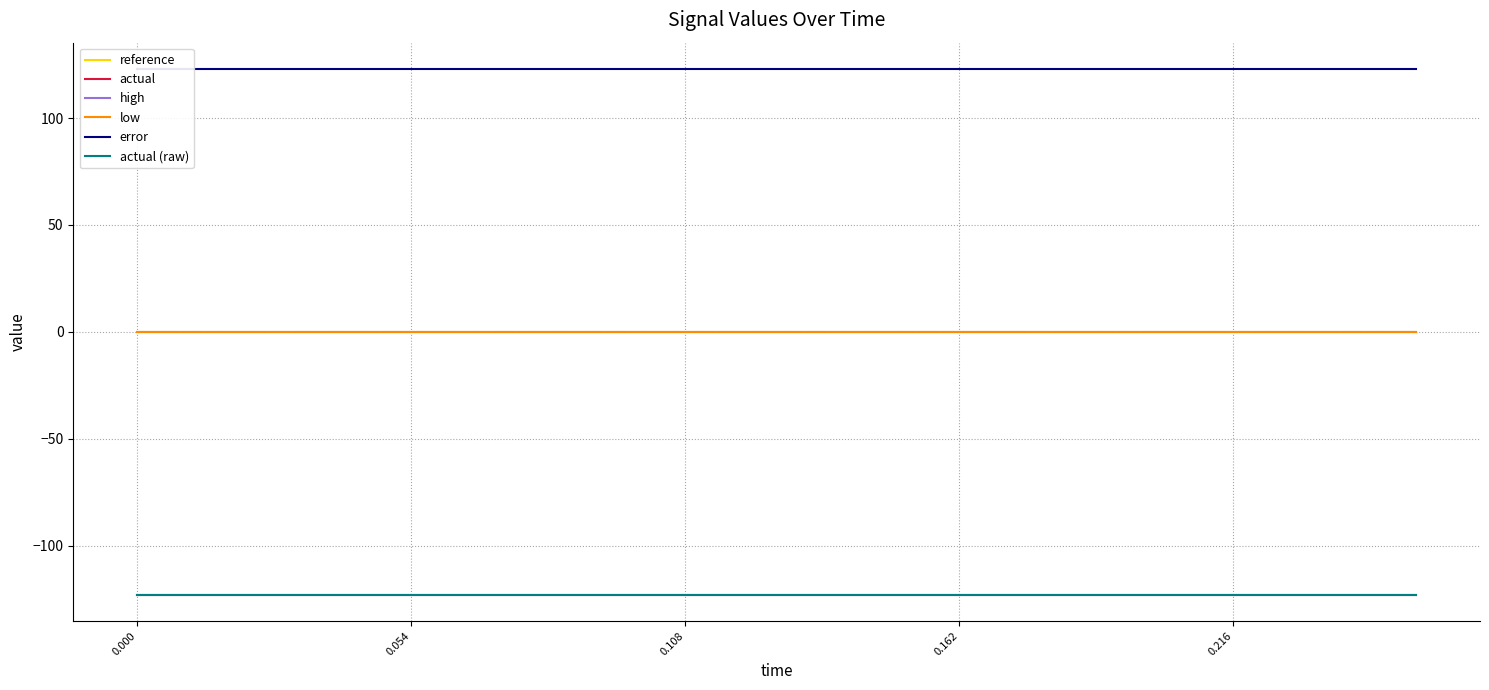

Is this an area chart (filled region under the line)?

No